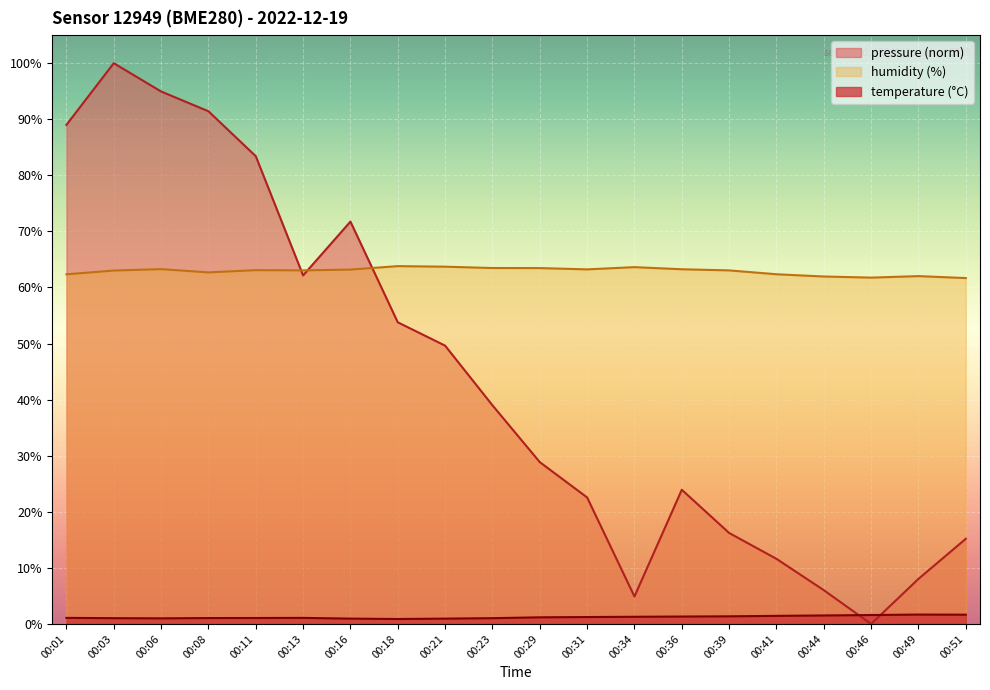

In temperature, how many points are lower than both neighbors (excluding endpoints)?

2